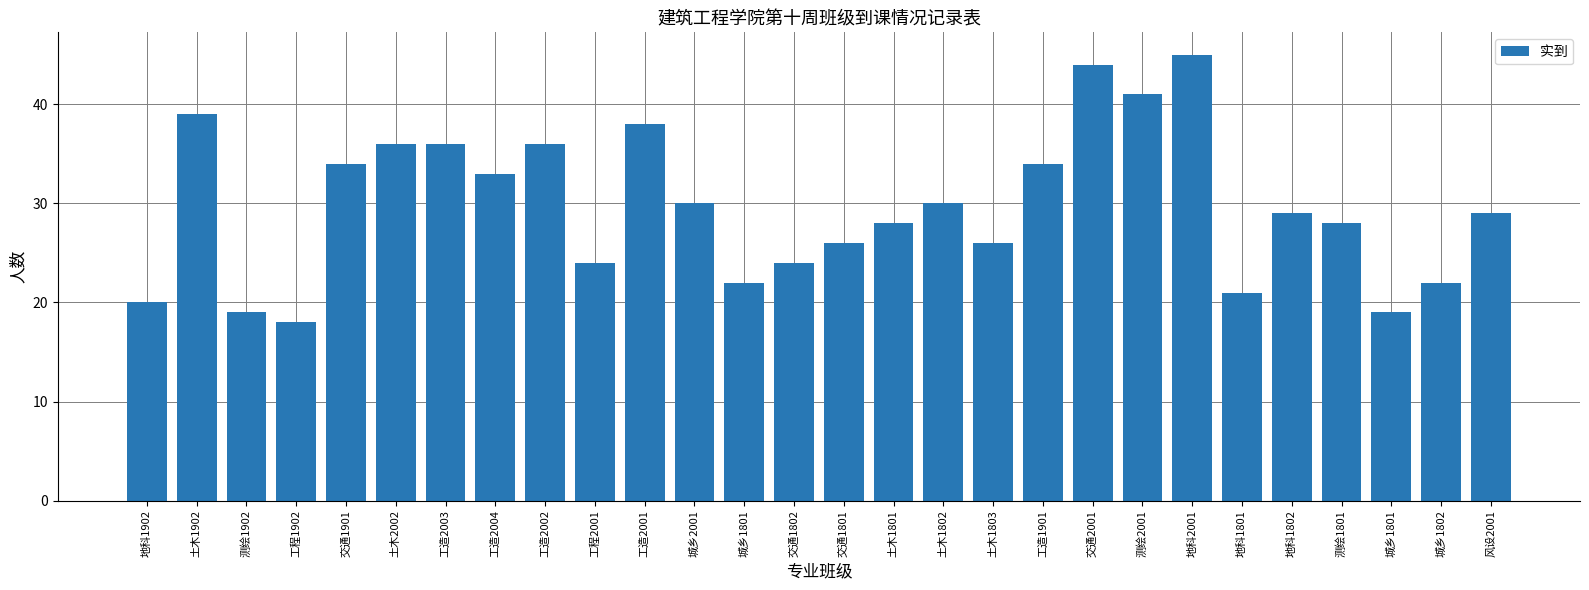

How many categories are shown in the chart?

28